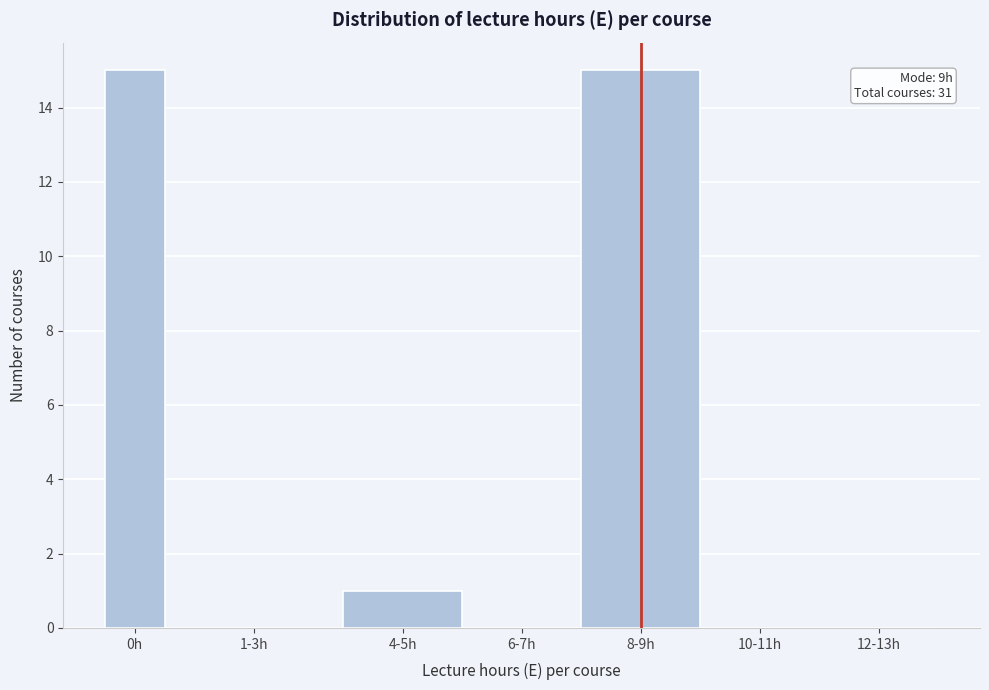

Reading left to right, transcribe all the data shown in this chart.

0h=15	1-3h=0	4-5h=1	6-7h=0	8-9h=15	10-11h=0	12-13h=0